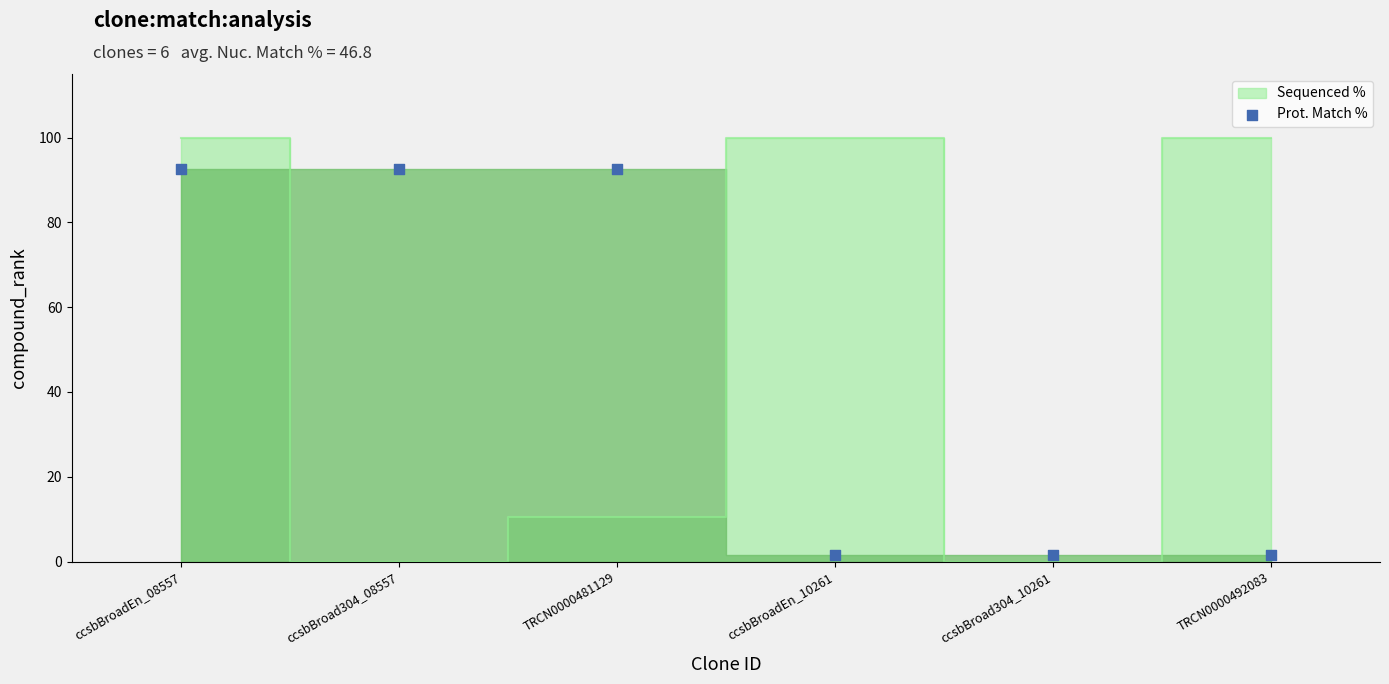

What is the range of Y values (max minus min)?

91.1